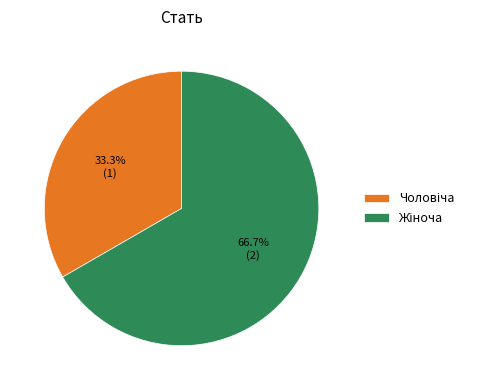

Does any single category account for the majority?

Yes